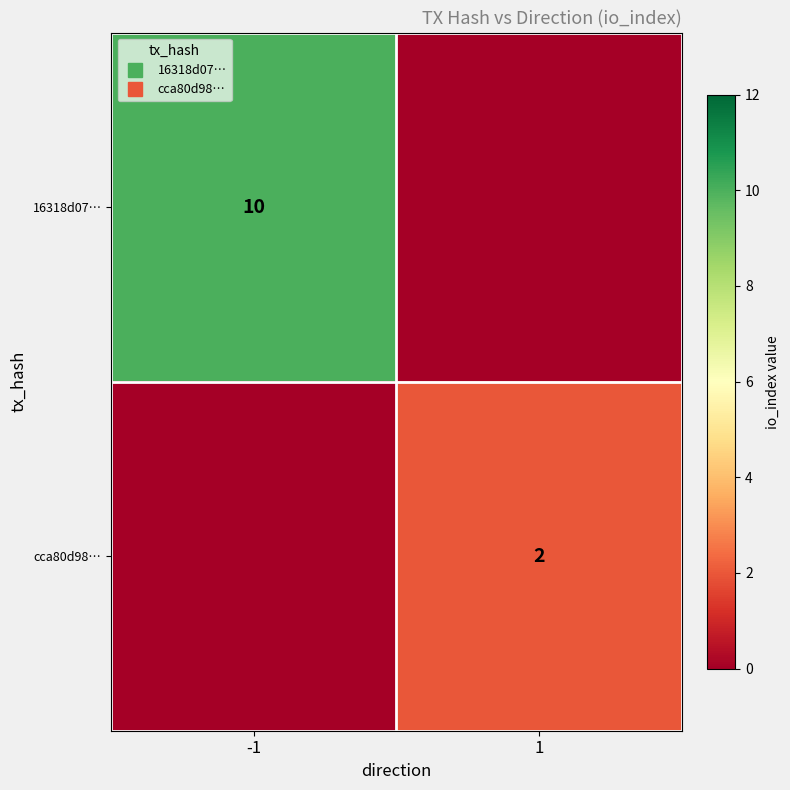

Which series changed the most between -1 and 1?

16318d07…